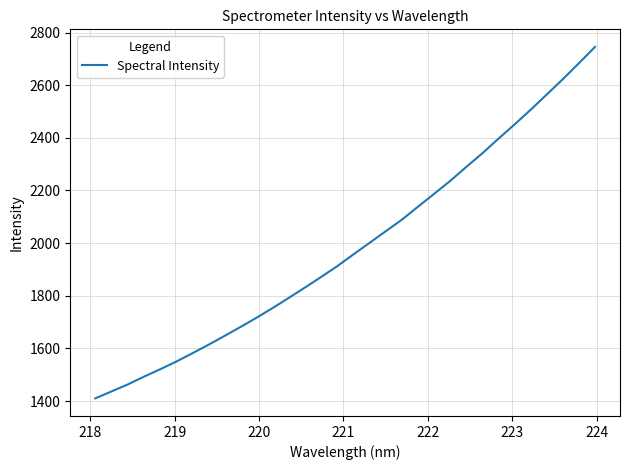

What is the minimum value shown in the chart?

1410.0